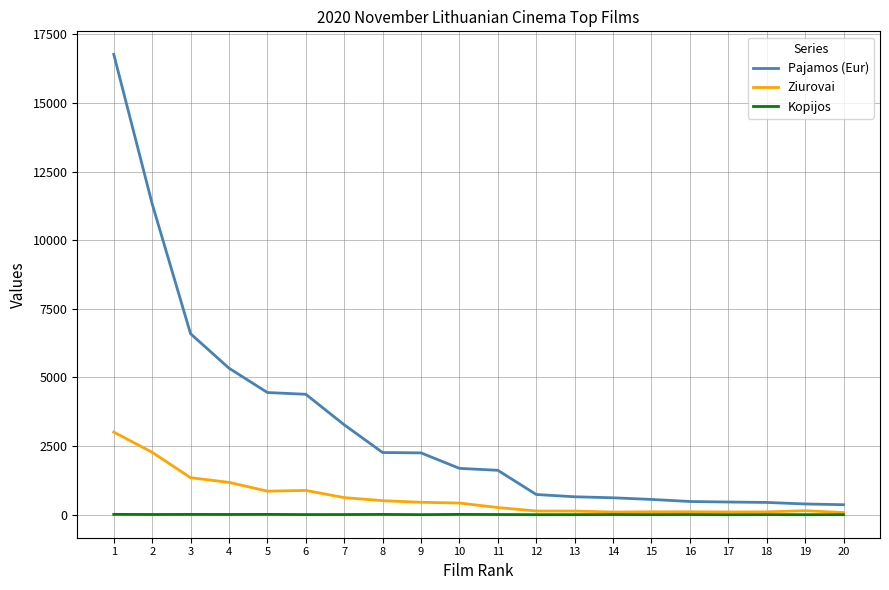

True or false: Kopijos and Pajamos (Eur) intersect in this chart.

False